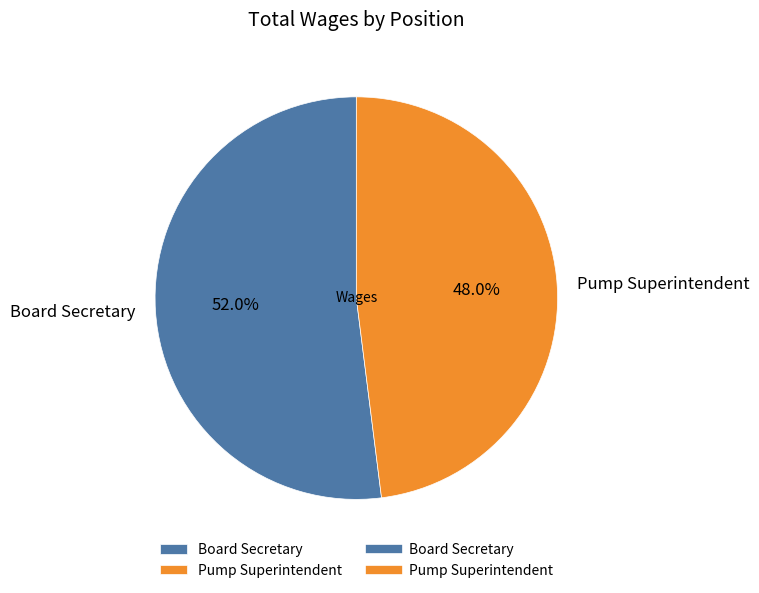

To the nearest percent, what portion does Board Secretary represent?

52%